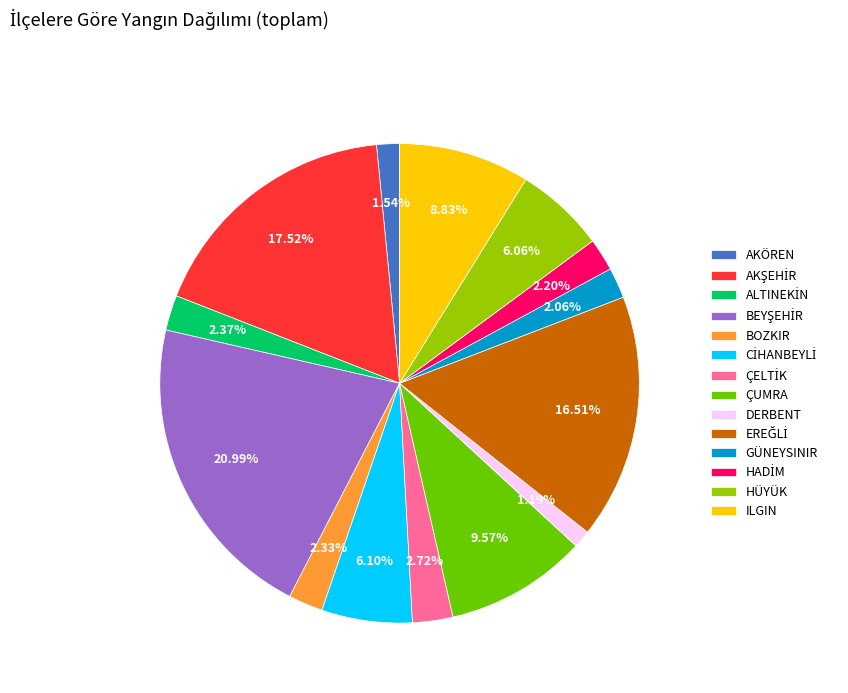

Does any single category account for the majority?

No